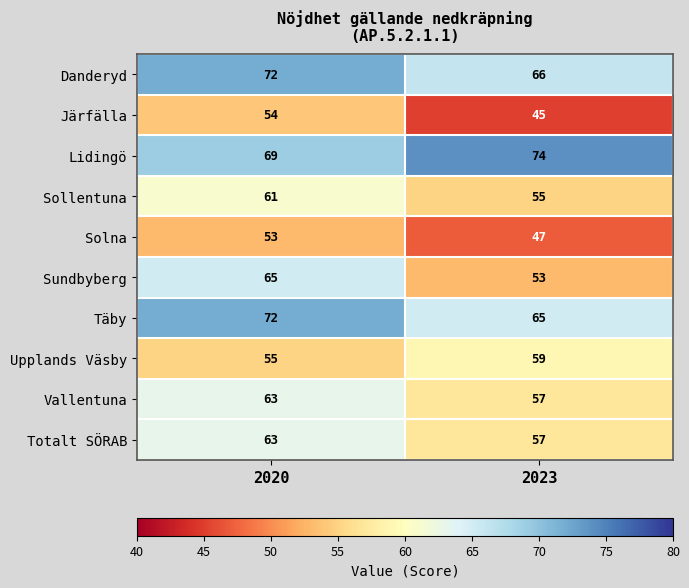

Which series has the largest total across all categories?

Lidingö